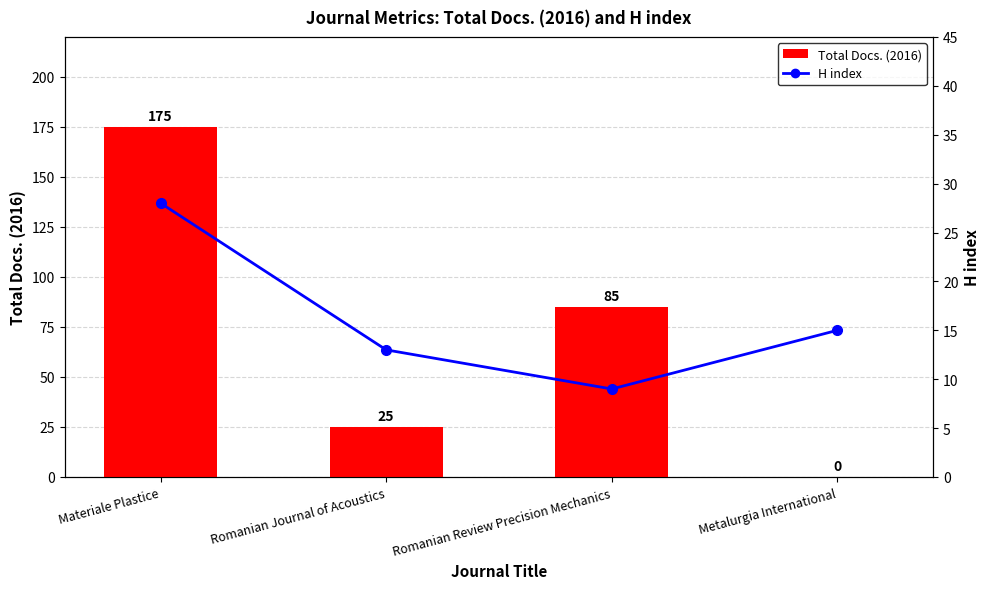

Which category has the highest value in the H index series?

Materiale Plastice